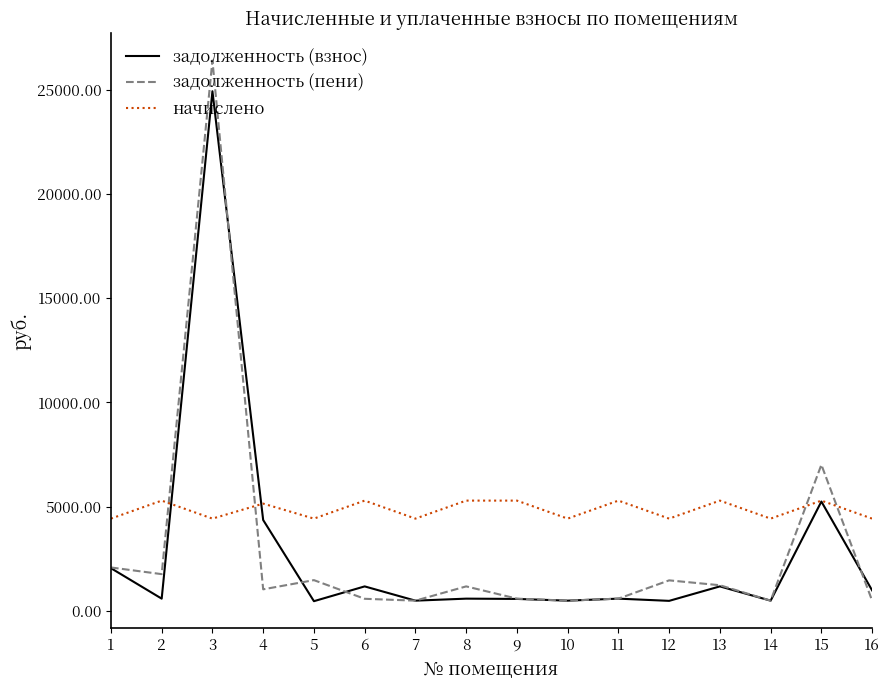

Rank the series at 2 from highest to lowest value.

начислено, задолженность (пени), задолженность (взнос)